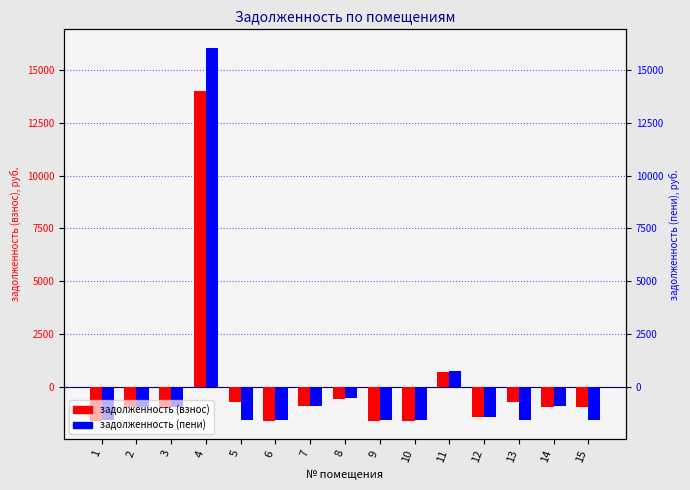

Reading right to left, what are all the values shown in this chart?

задолженность (взнос): -975.8	-955.7	-738.6	-1437.4	705.3	-1603.0	-1603.0	-563.9	-934.7	-1603.0	-738.6	14021.1	-995.0	-974.6	-1603.0
задолженность (пени): -1582.6	-935.3	-1565.7	-1416.4	725.8	-1582.6	-1582.6	-543.5	-914.3	-1582.6	-1579.5	16046.2	-950.4	-954.1	-1582.6